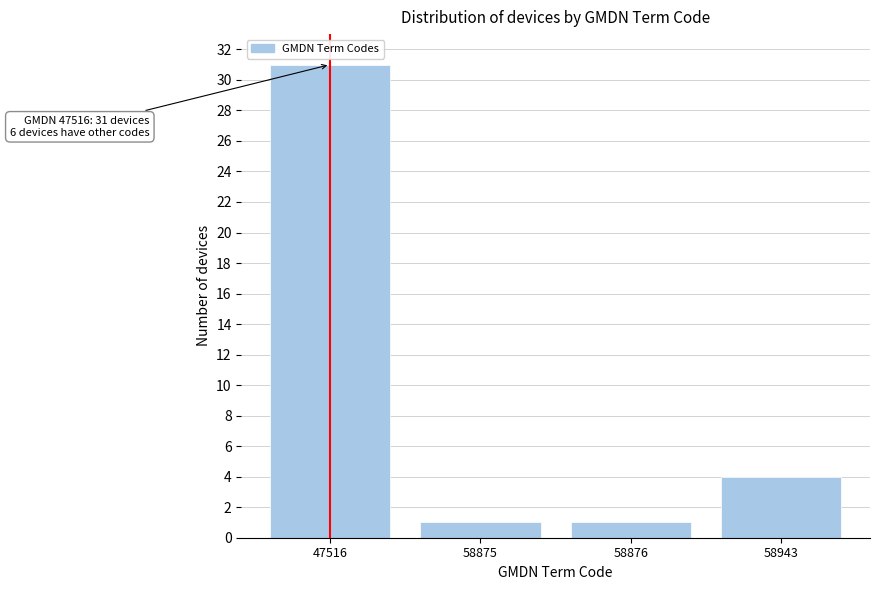

Reading left to right, what are all the values shown in this chart?

47516=31	58875=1	58876=1	58943=4